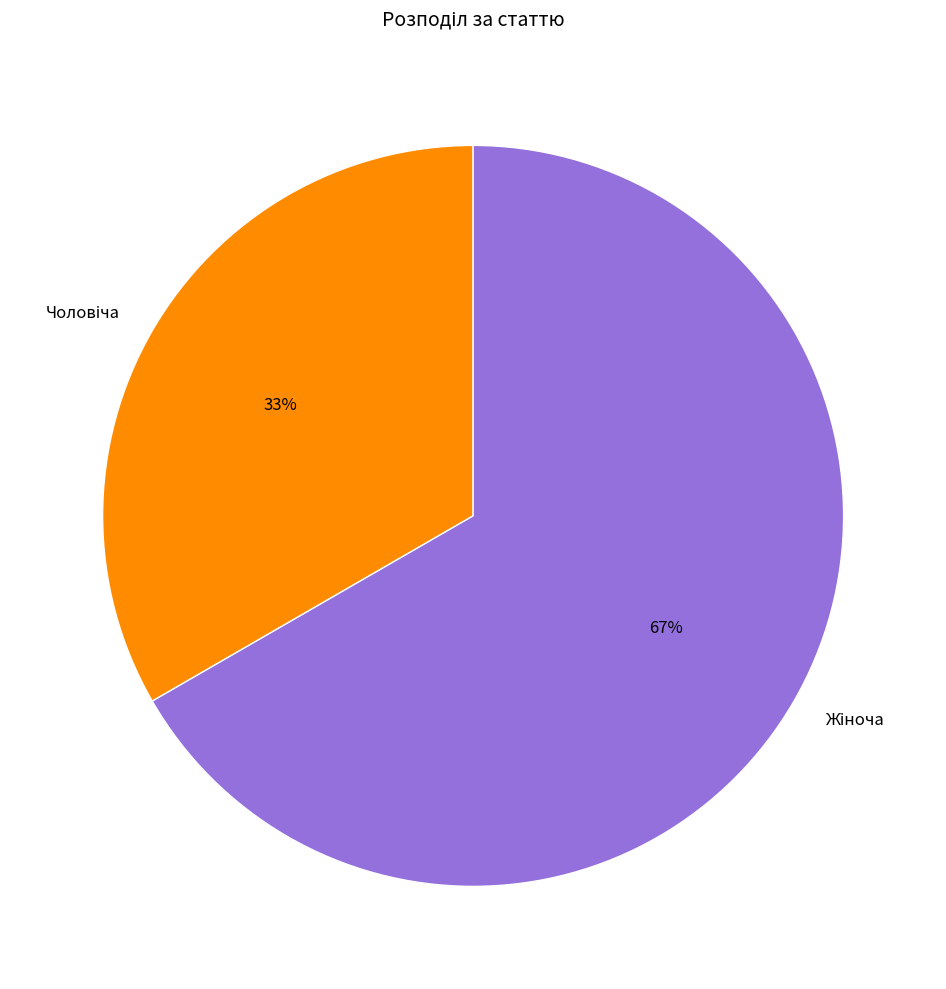

Is there any slice that represents more than half of the pie?

Yes